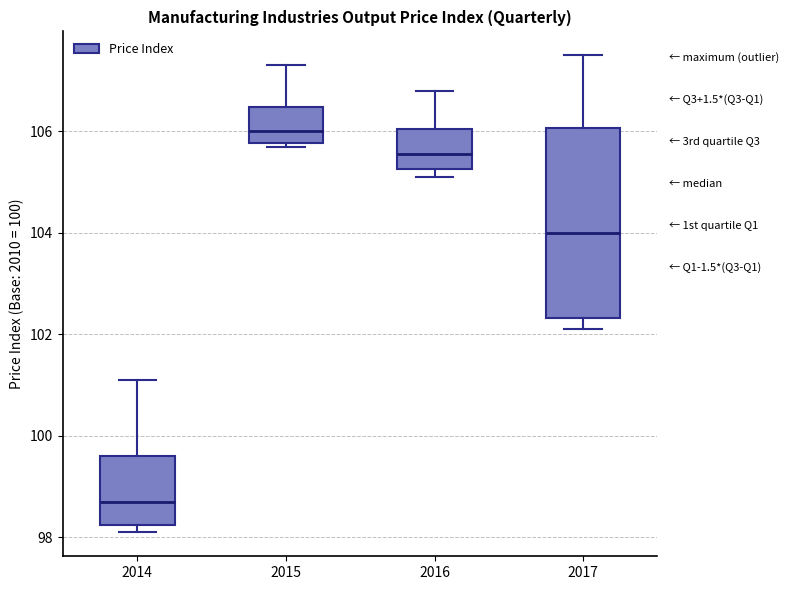

Comparing the boxes themselves (not the whiskers), which one is the tallest?

2017